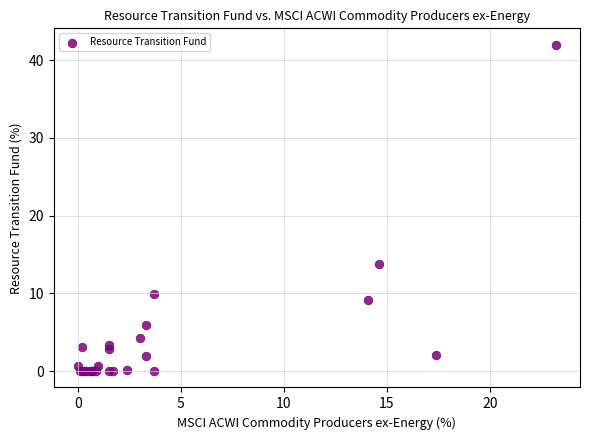

What Y value in the scatter plot is closest to 21?

13.8